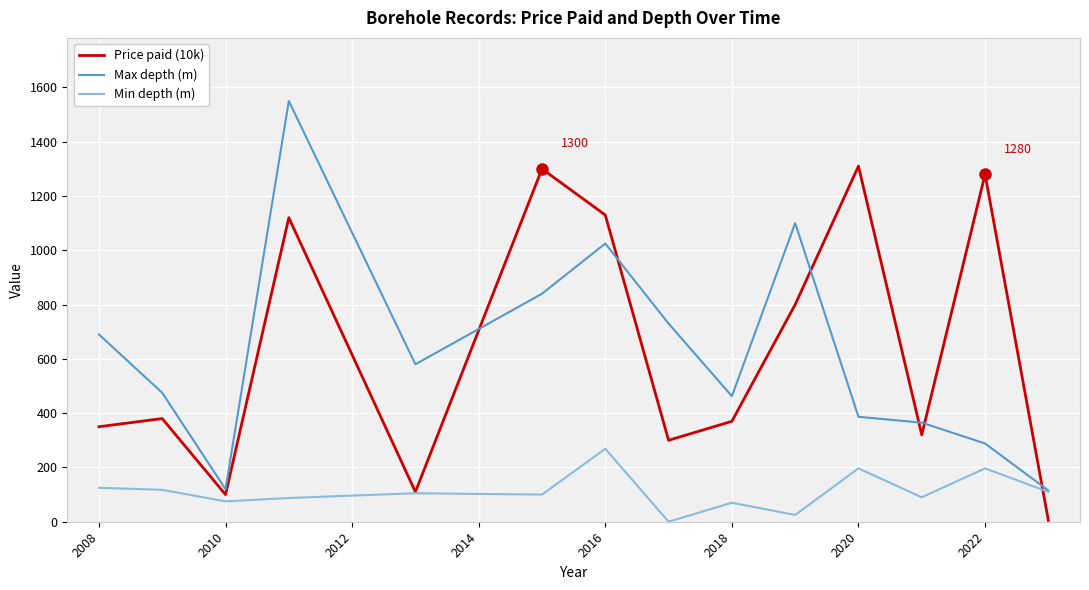

After their last crossing, which series has the higher values: Max depth (m) or Price paid (10k)?

Max depth (m)